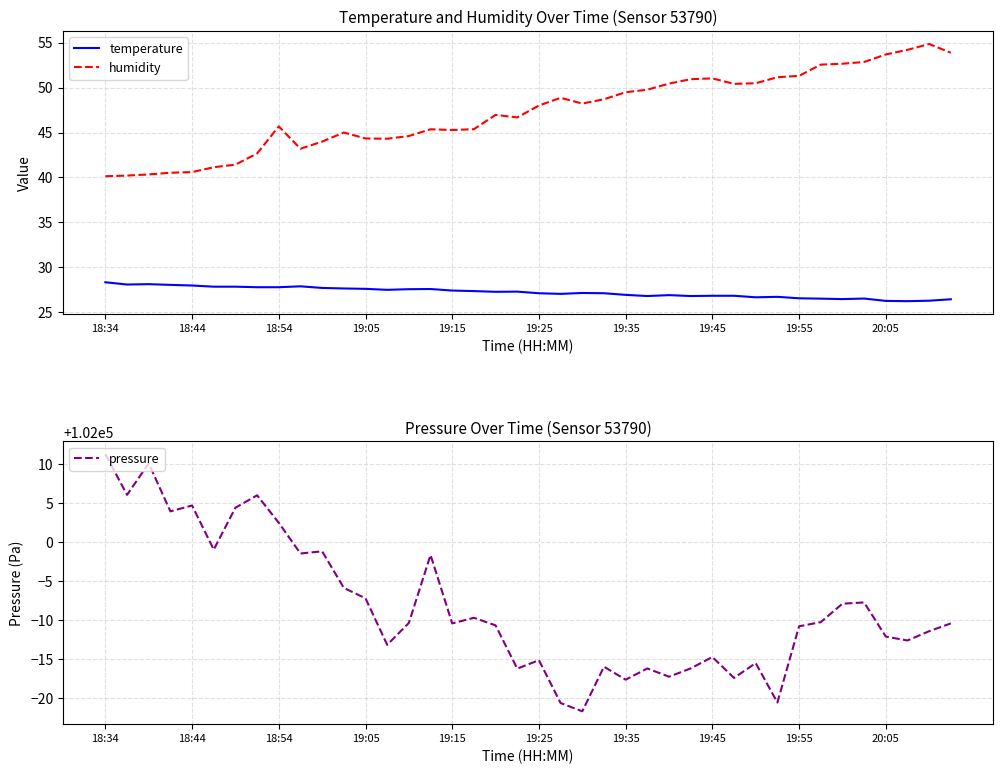

True or false: humidity and pressure intersect in this chart.

False